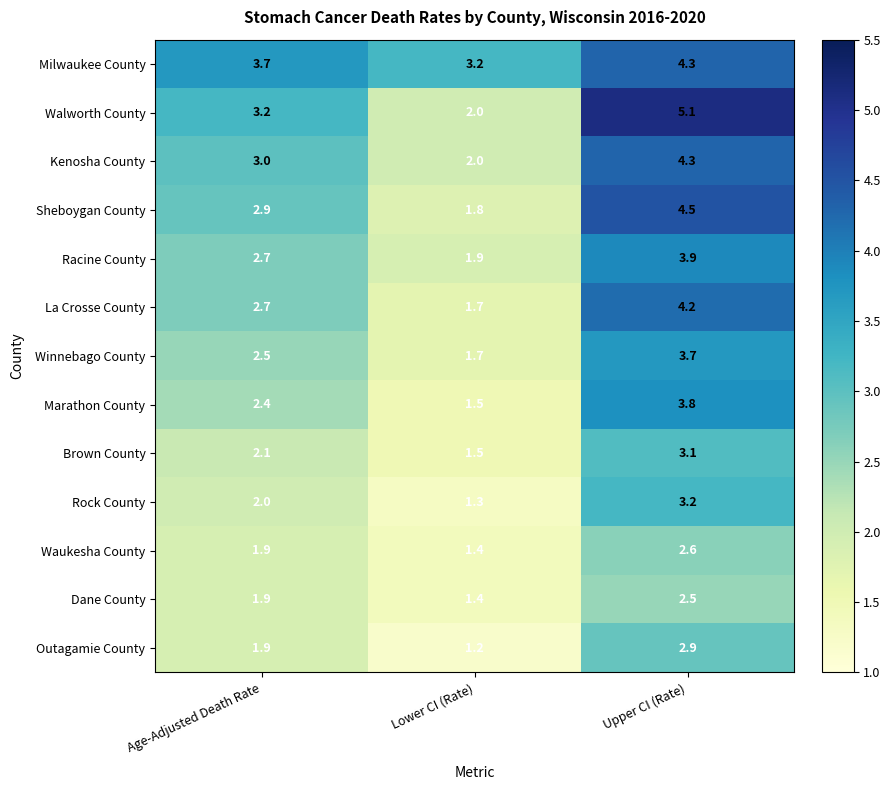

What is the maximum value shown in the chart?

5.1